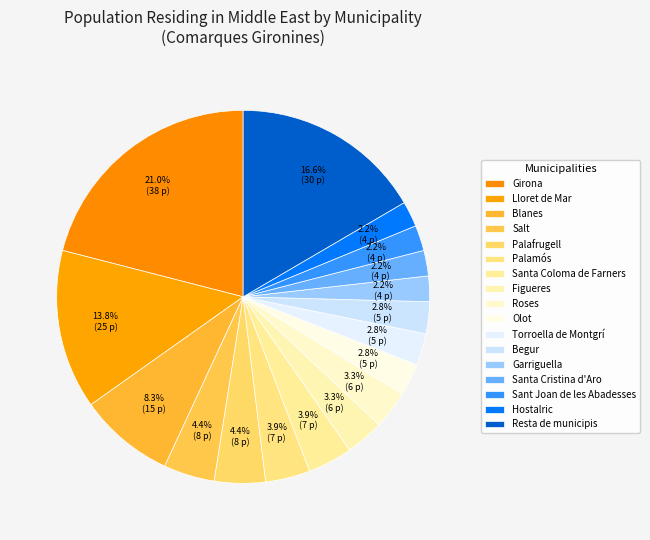

Is Santa Coloma de Farners the majority of the pie?

No